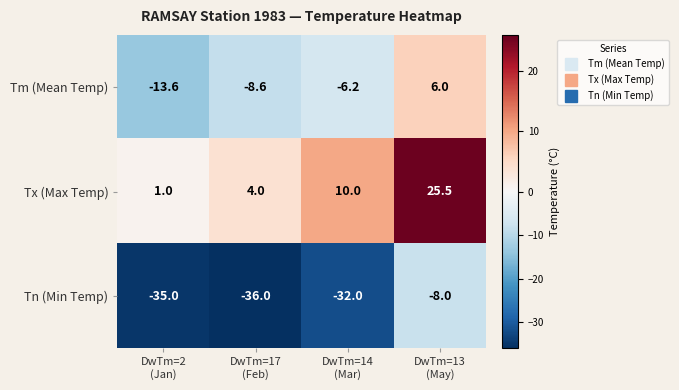

Which series has the largest total across all categories?

Tx (Max Temp)